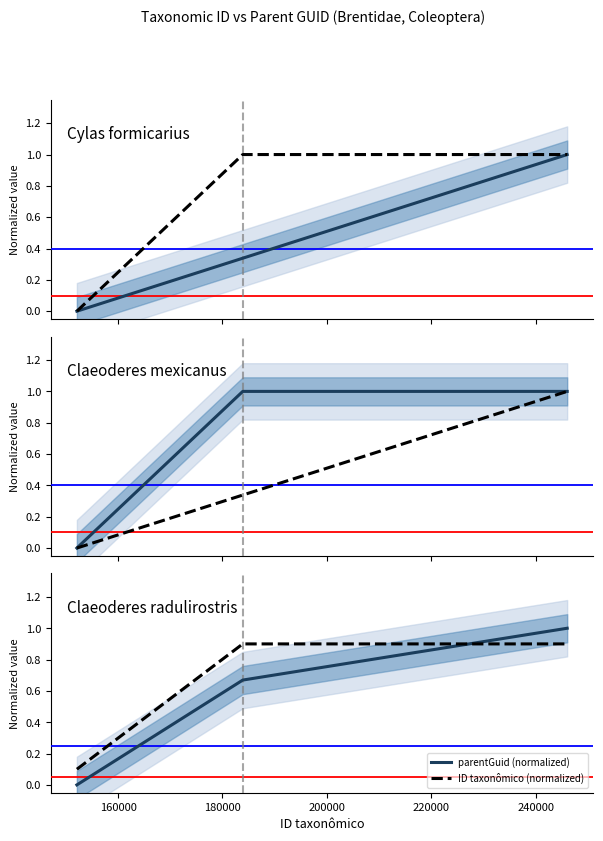

Between 160000 and 180000, which series saw the biggest shift?

parentGuid (normalized)